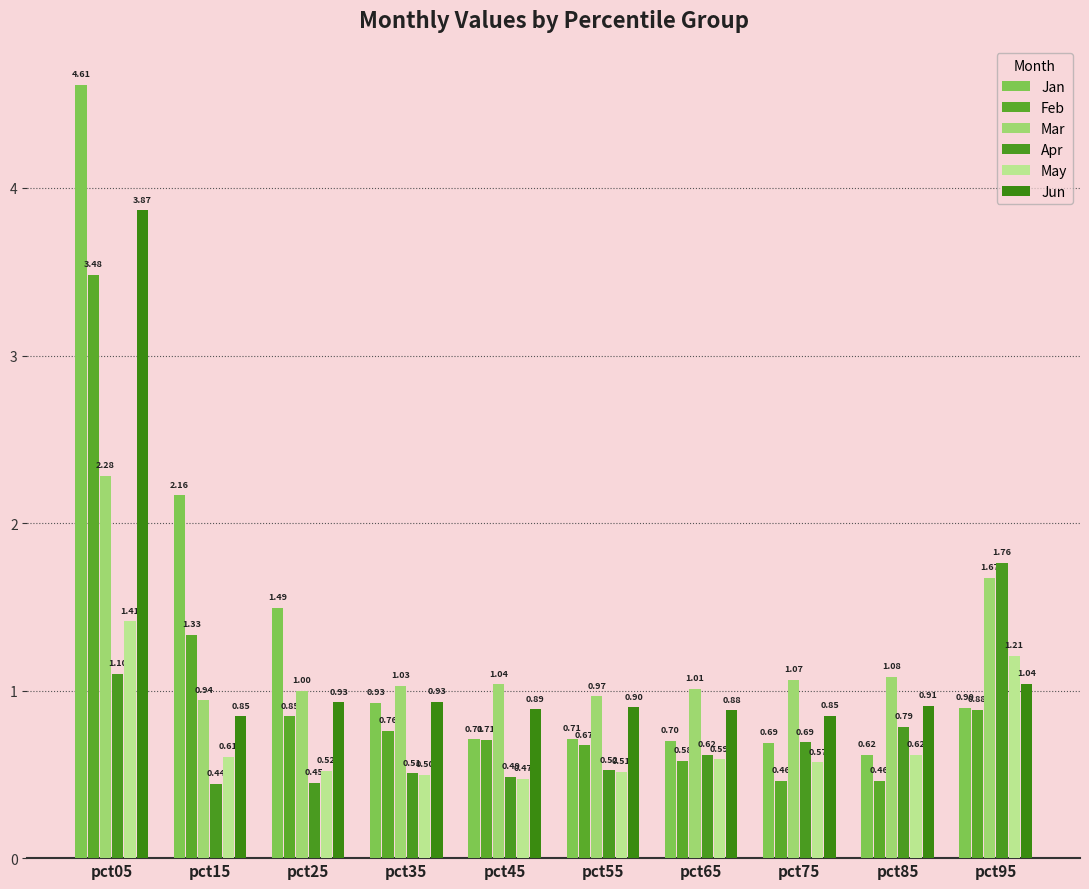

List the labels in order of Apr value, smallest first.

pct15, pct25, pct45, pct35, pct55, pct65, pct75, pct85, pct05, pct95